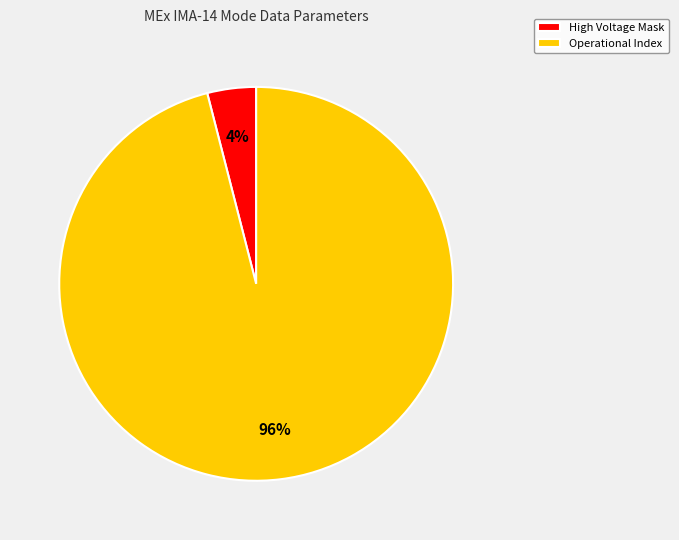

Is it true that High Voltage Mask is 18% of the pie?

False